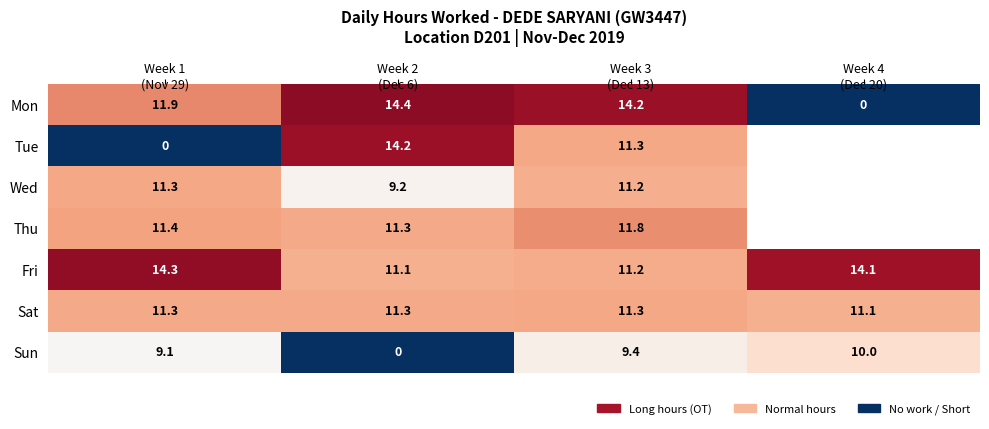

At which category does the chart reach its peak across all series?

Week 2
(Dec 6)